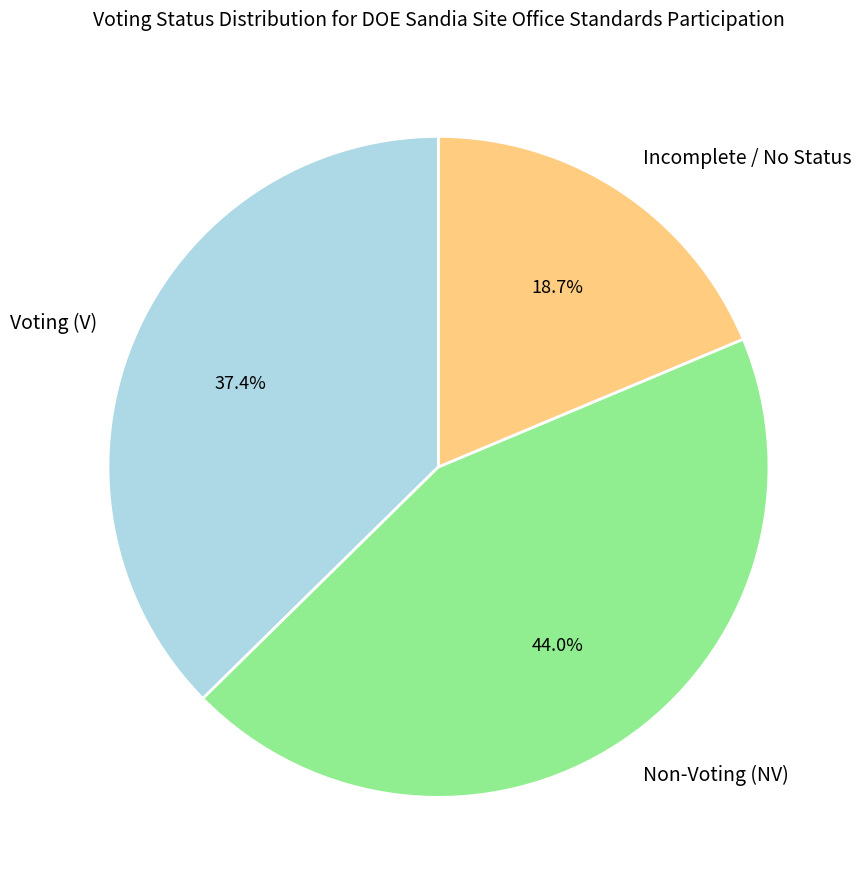

To the nearest percent, what percentage of the pie is Incomplete / No Status?

19%